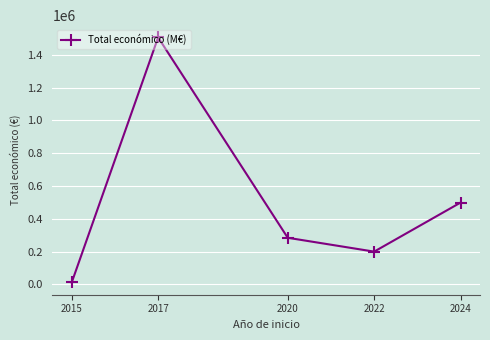

What is the approximate value at 2020?

284756.0